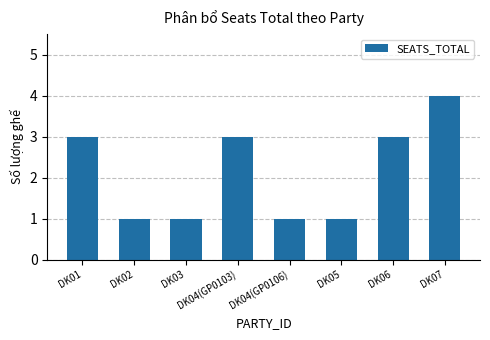

How many values are below 3?

4